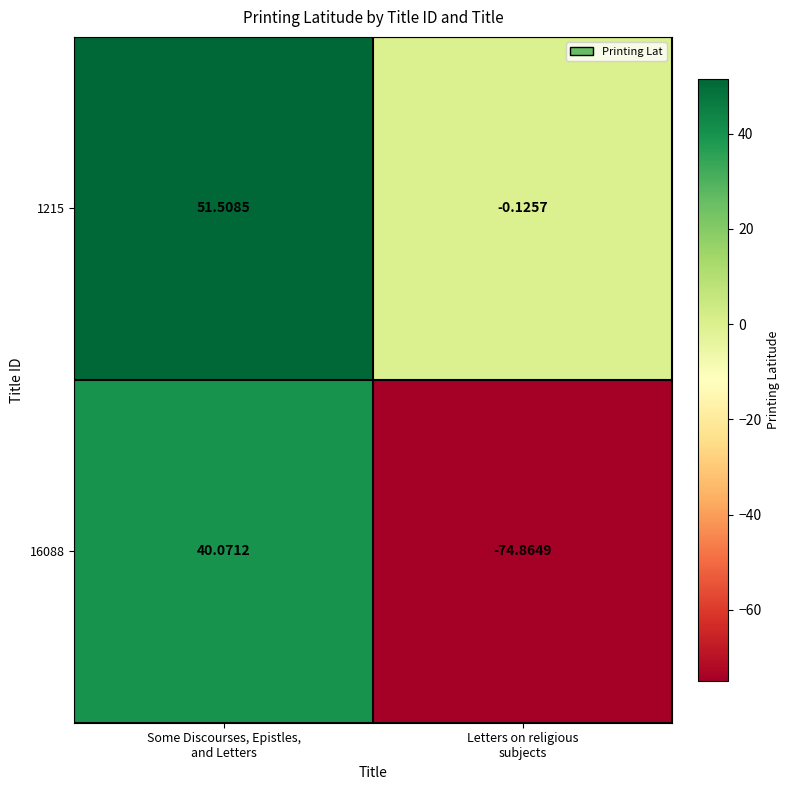

At which category is the sum across all series the highest?

Some Discourses, Epistles,
and Letters